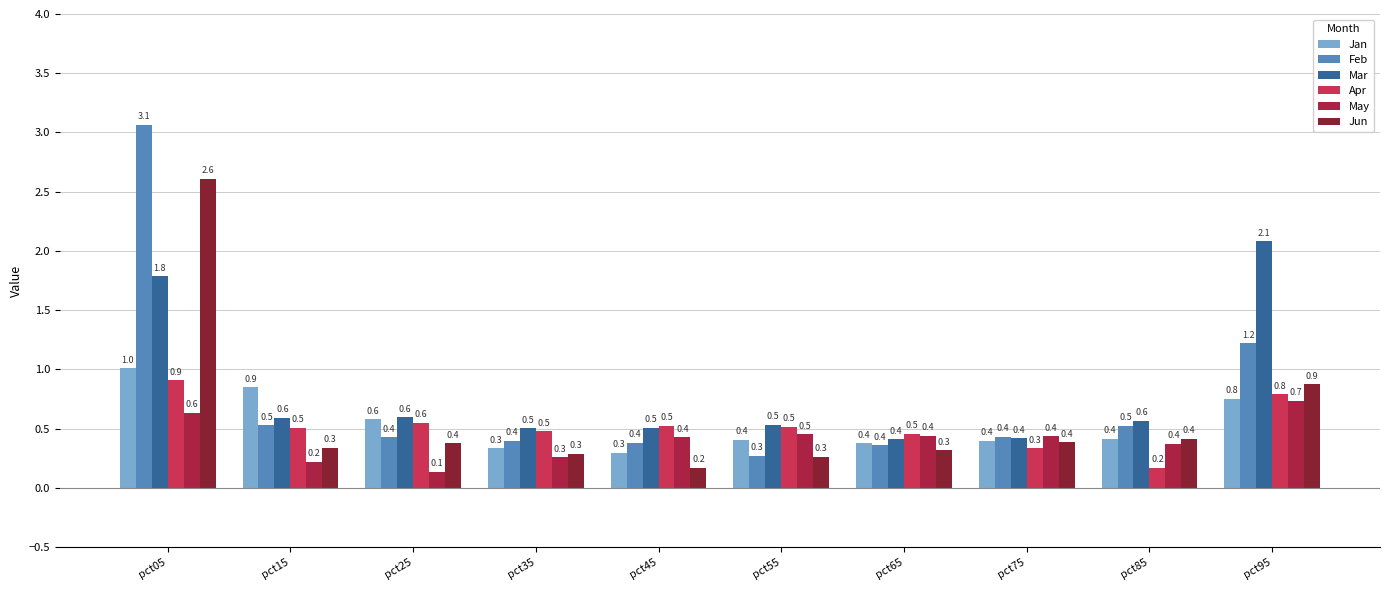

The May series shows 0.2 at pct15. True or false?

True